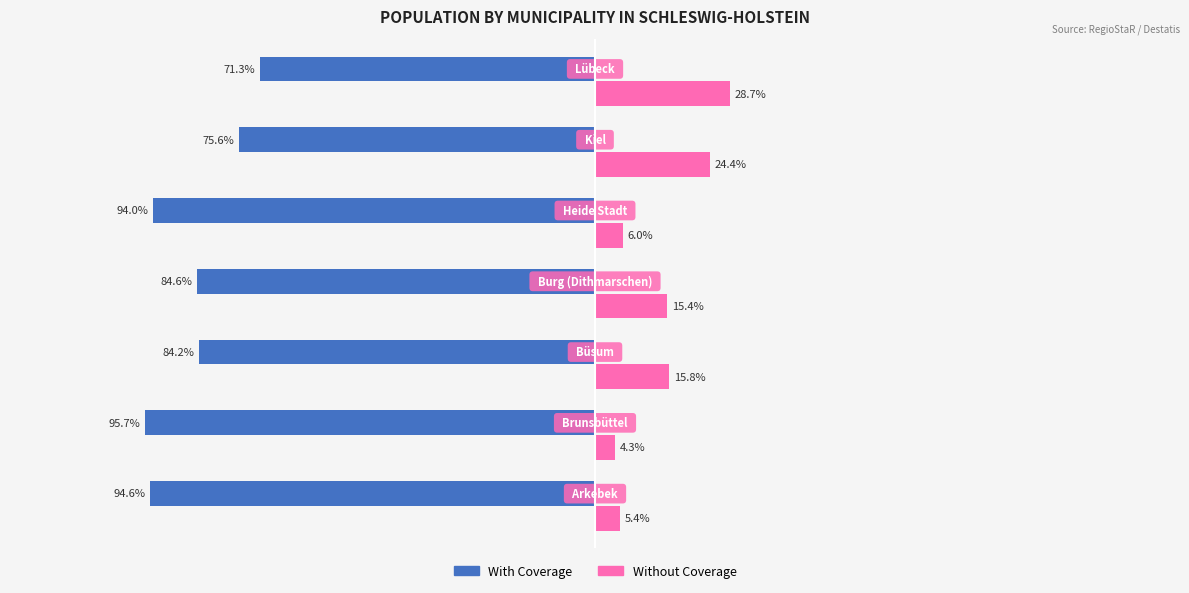

Which series has the largest total across all categories?

Without Coverage